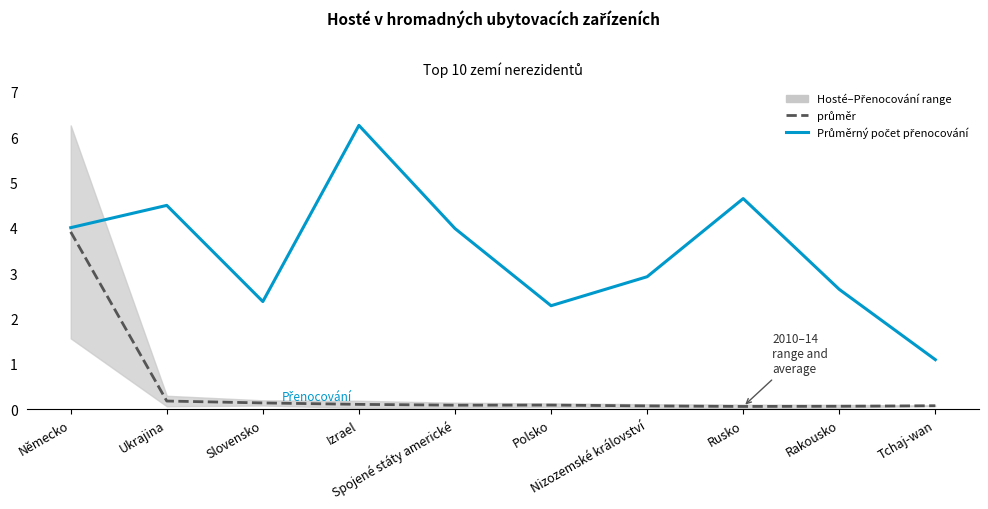

What is the maximum value shown in the chart?

6.3